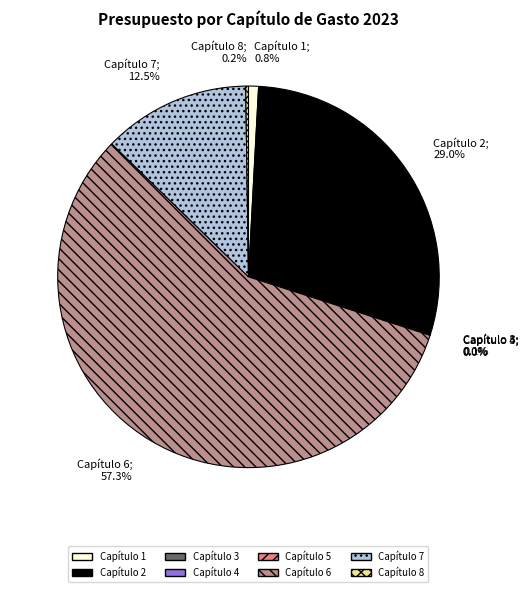

What is the largest slice in the pie chart?

Capítulo 6